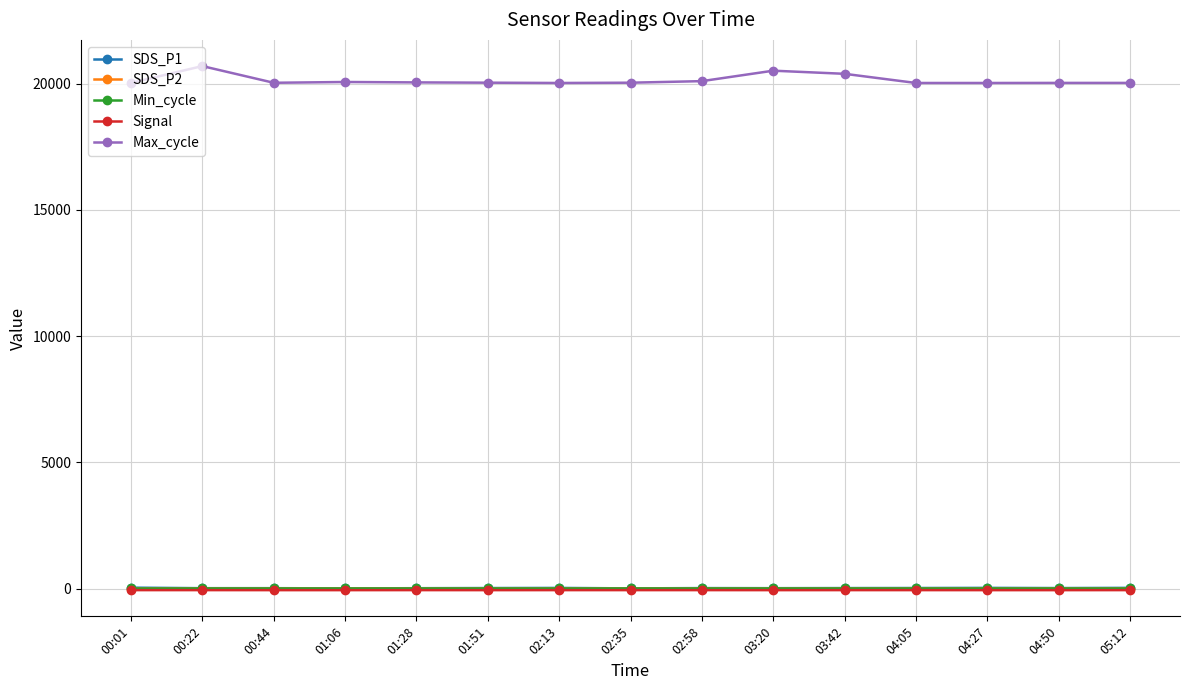

True or false: Min_cycle and Max_cycle cross at least once.

False